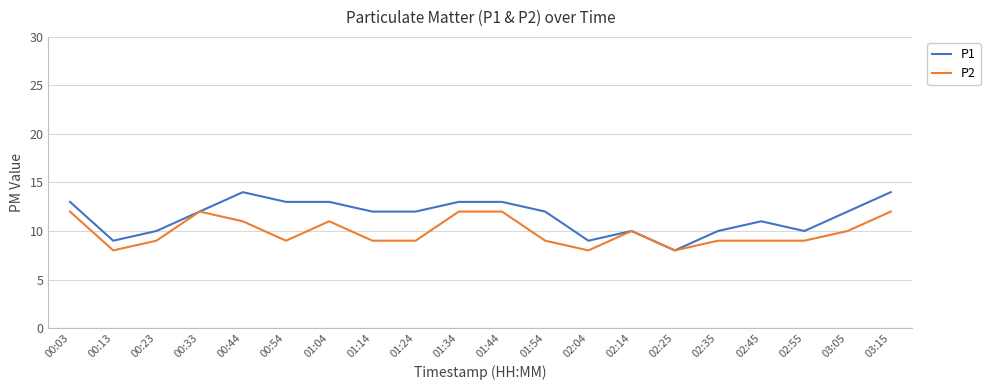

Which series has the largest total across all categories?

P1